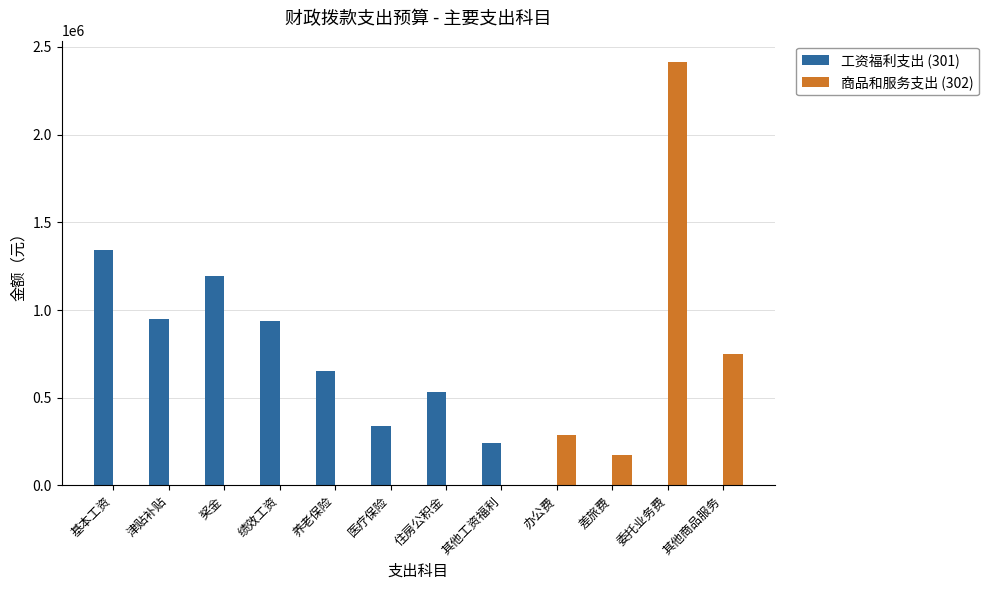

Is it true that 工资福利支出 (301) equals 530547.0 at 住房公积金?

True